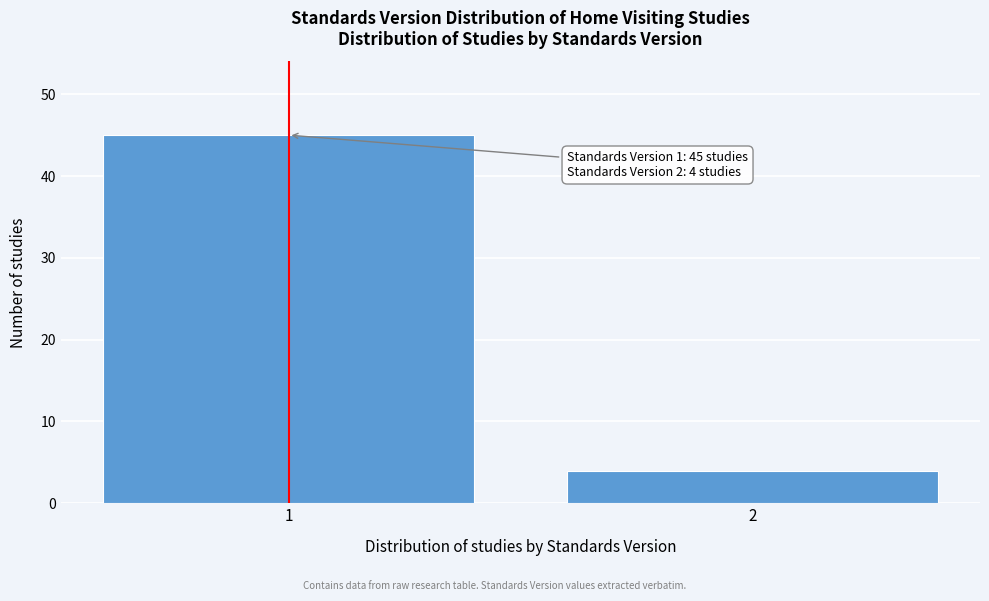

Reading left to right, list all the values displayed in this chart.

1=45	2=4